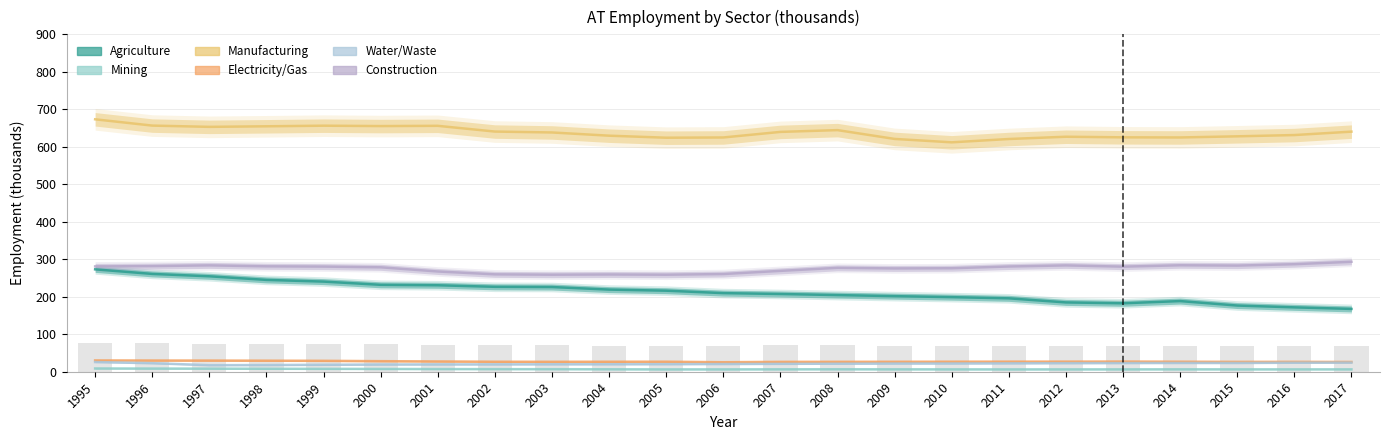

List the series in order of their peak value, highest first.

Manufacturing, Construction, Agriculture, Electricity/Gas, Water/Waste, Mining